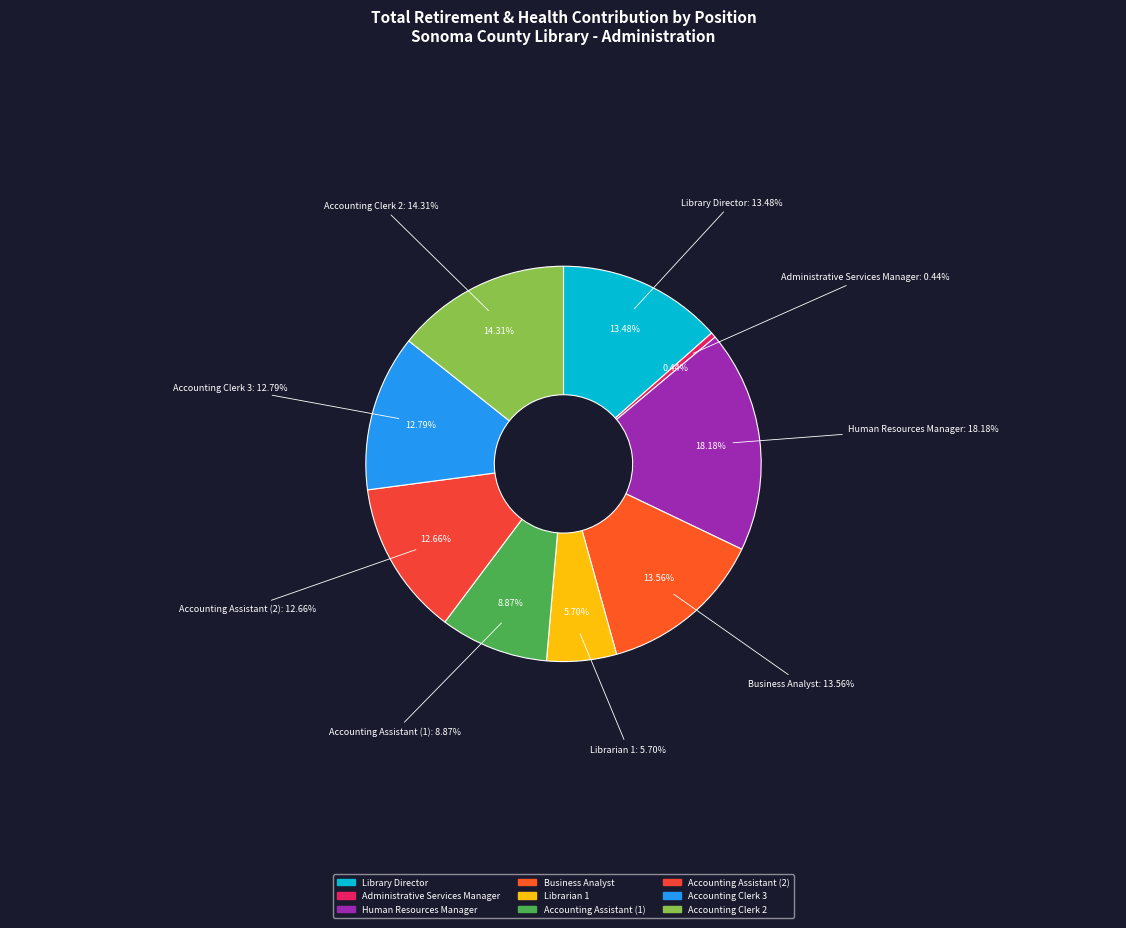

What percentage do Accounting Assistant (1) and Human Resources Manager together represent?

27.1%